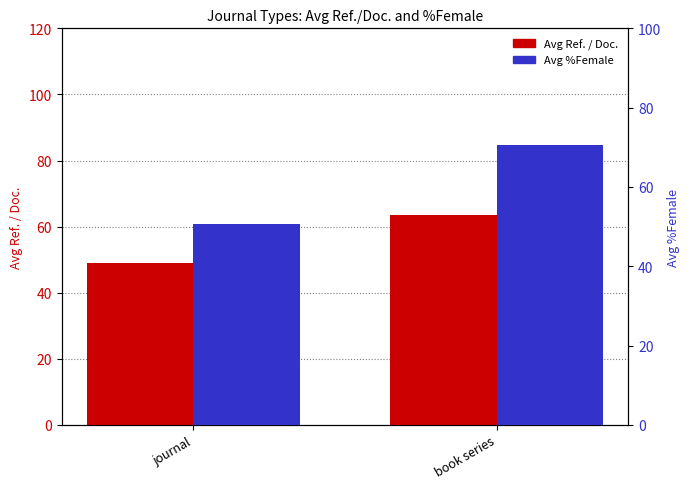

Rank the series by their average value, from highest to lowest.

Avg %Female, Avg Ref. / Doc.